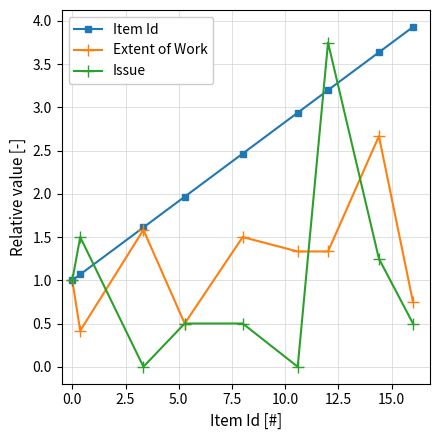

What is the value of the Item Id point at the 7th from the left?

3.2